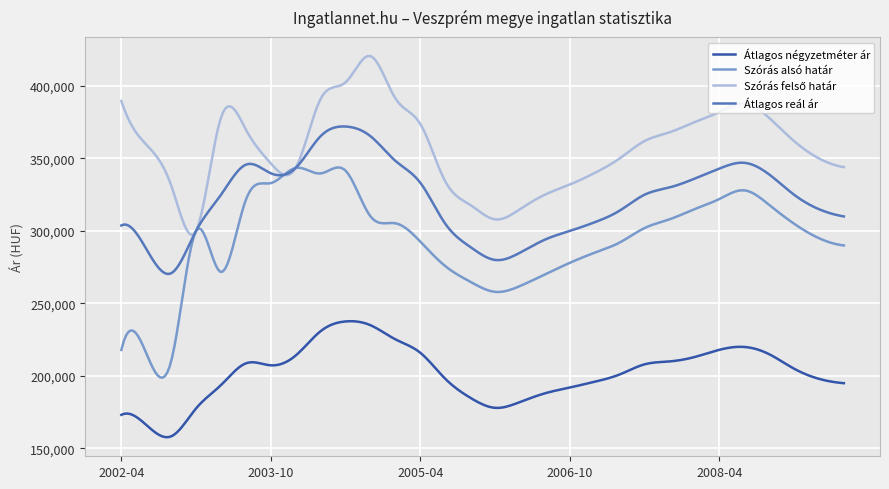

How many lines are shown in the chart?

4